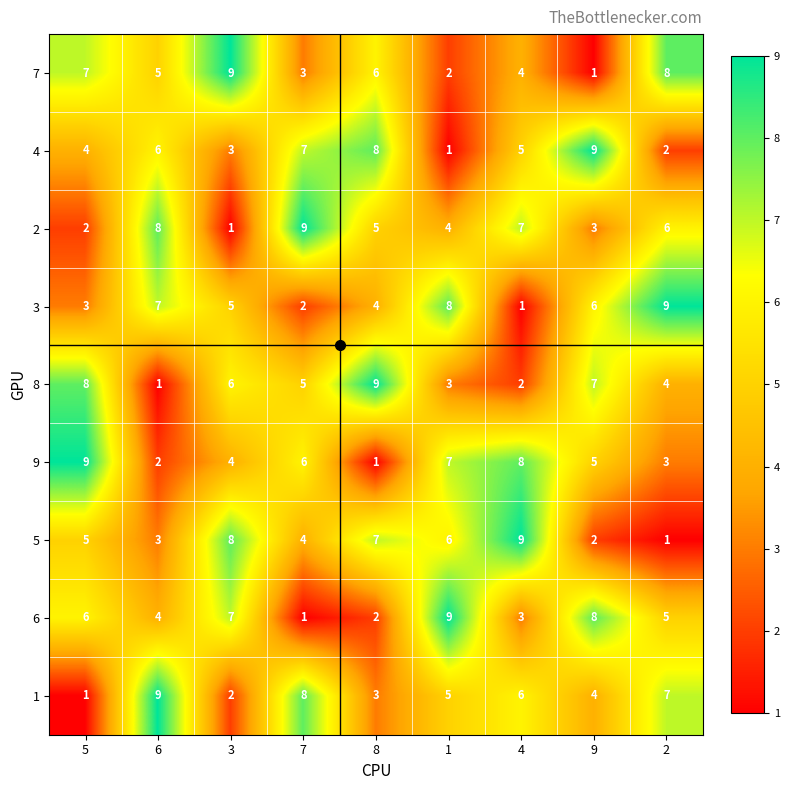

Rank the categories by 4 value from highest to lowest.

9, 8, 7, 6, 4, 5, 3, 2, 1